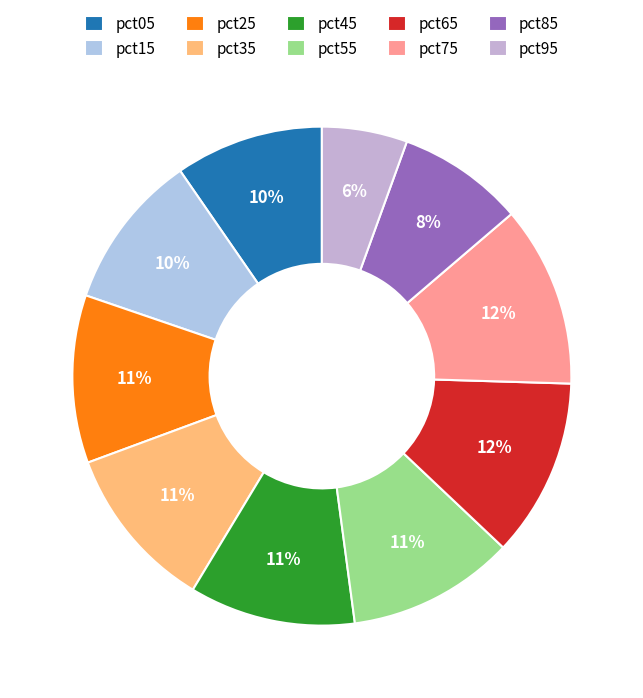

How many segments does this pie chart have?

10